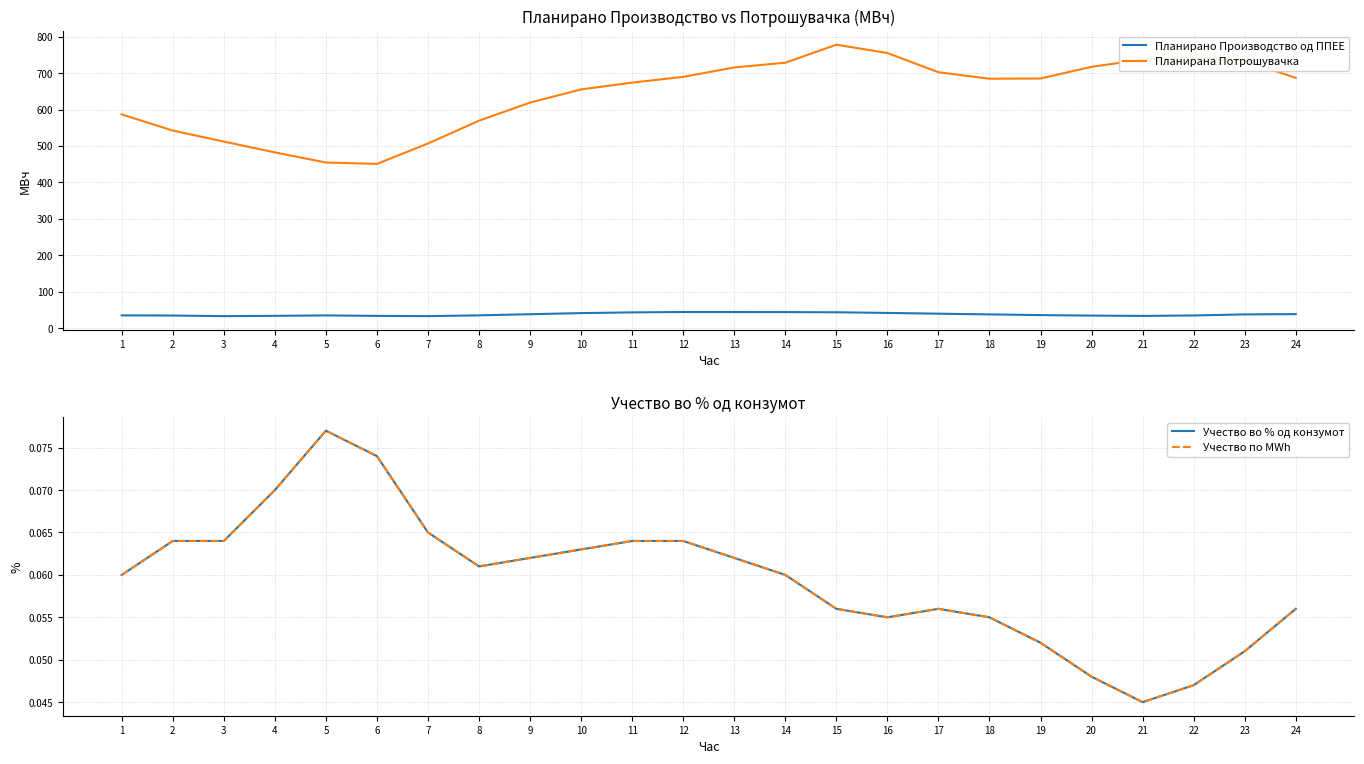

Reading left to right, transcribe all the data shown in this chart.

Планирано Производство од ППЕЕ: 35.0	34.5	32.8	33.6	34.8	33.5	32.8	35.0	38.1	41.1	43.1	44.2	44.0	43.8	43.4	41.7	39.5	37.7	35.6	34.3	33.4	34.7	37.6	38.4
Планирана Потрошувачка: 586.8	542.4	512.2	482.5	454.7	450.9	506.9	569.5	619.3	655.4	674.1	689.9	715.8	728.7	778.3	755.4	702.6	684.8	685.4	717.5	737.3	743.0	734.6	687.0
Учество во % од конзумот: 0.1	0.1	0.1	0.1	0.1	0.1	0.1	0.1	0.1	0.1	0.1	0.1	0.1	0.1	0.1	0.1	0.1	0.1	0.1	0.0	0.0	0.0	0.1	0.1
Учество по MWh: 0.1	0.1	0.1	0.1	0.1	0.1	0.1	0.1	0.1	0.1	0.1	0.1	0.1	0.1	0.1	0.1	0.1	0.1	0.1	0.0	0.0	0.0	0.1	0.1